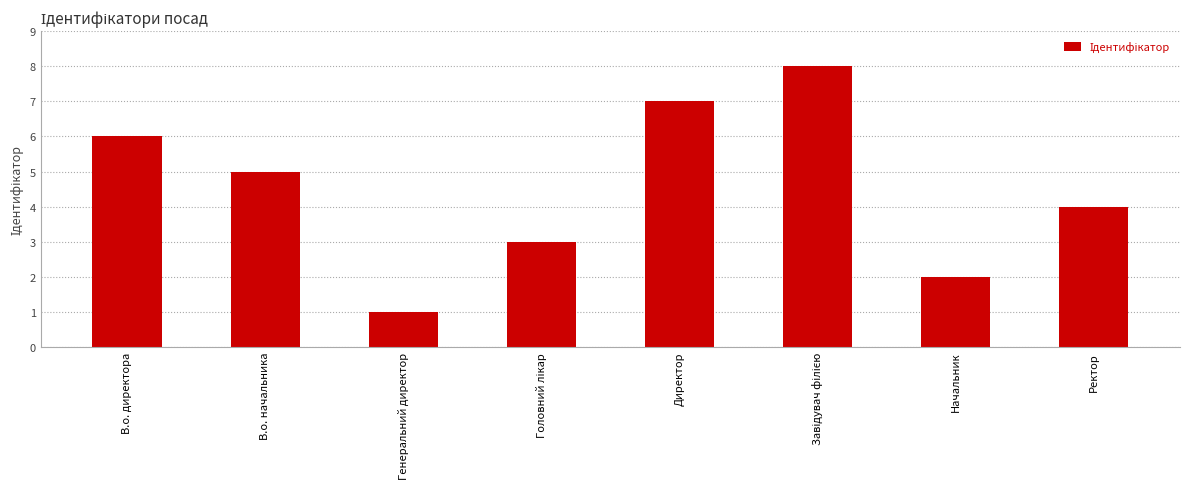

What is the label of the 2nd bar from the left?

В.о. начальника